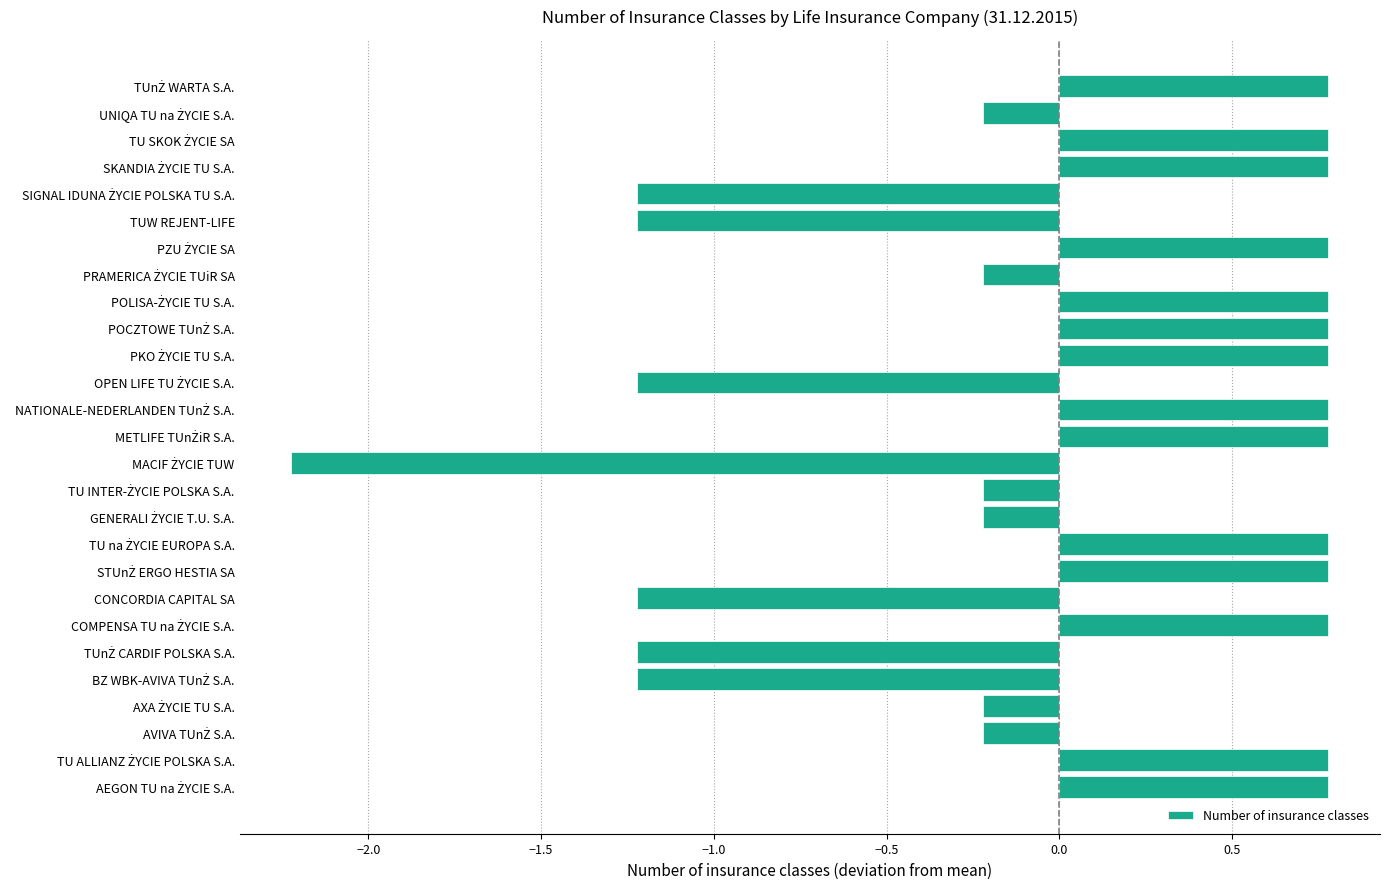

What is the difference between the maximum and minimum values?

3.0